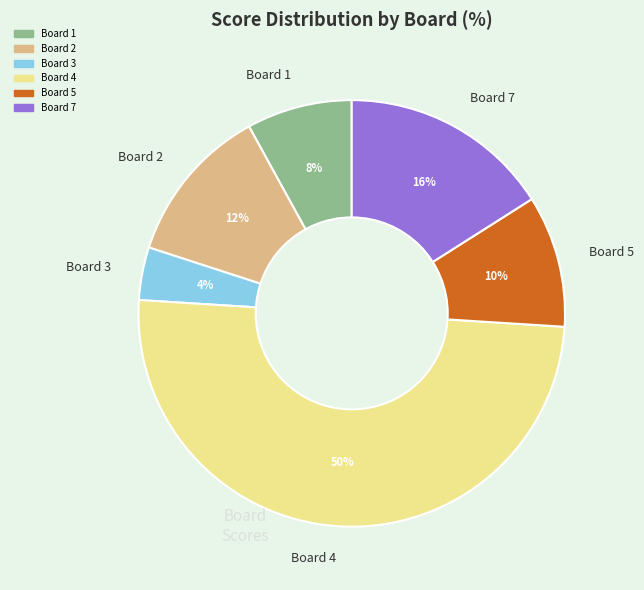

Which category accounts for the majority?

Board 4